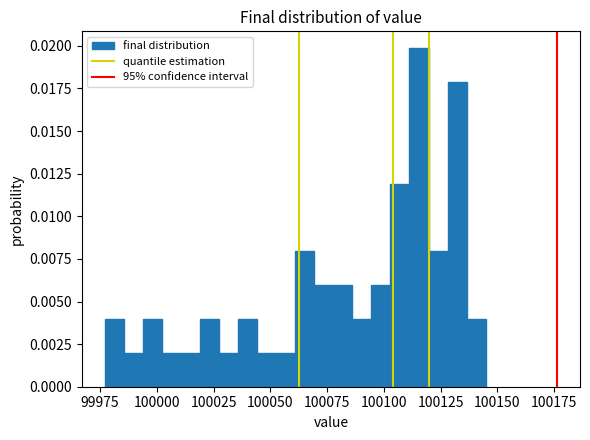

Around what value on the x-axis is the tallest bar? Give the approximate position of its centre, as read against the axis.

100115